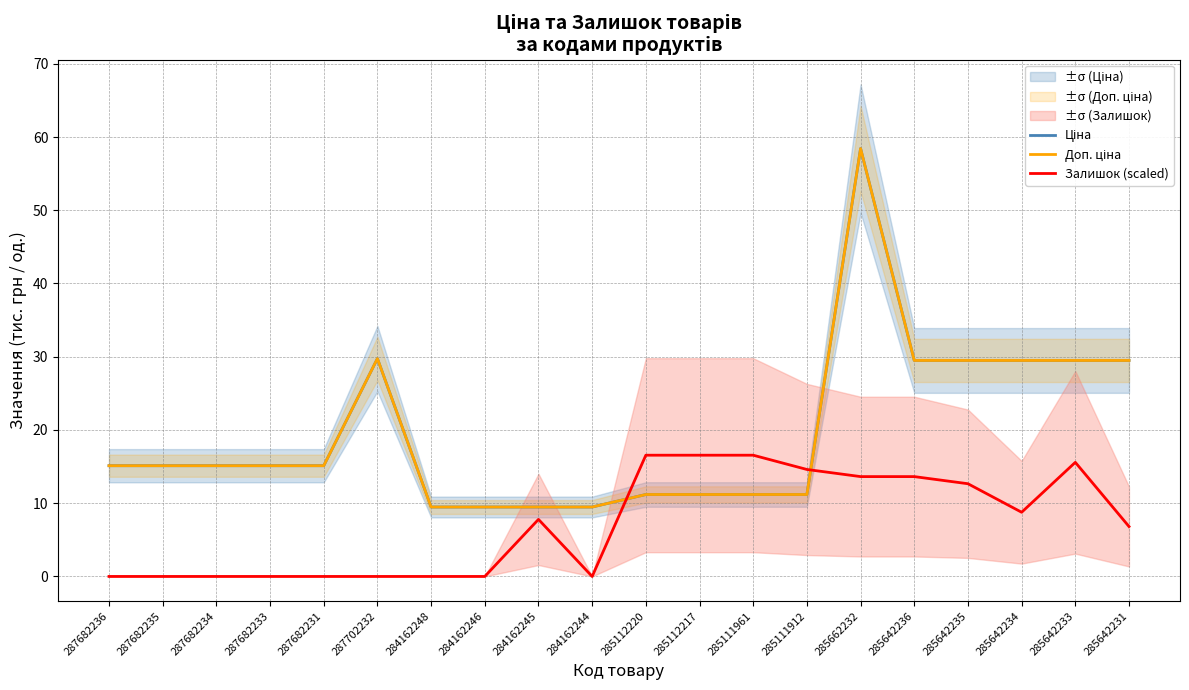

Which series changed the most between 284162248 and 284162246?

Ціна